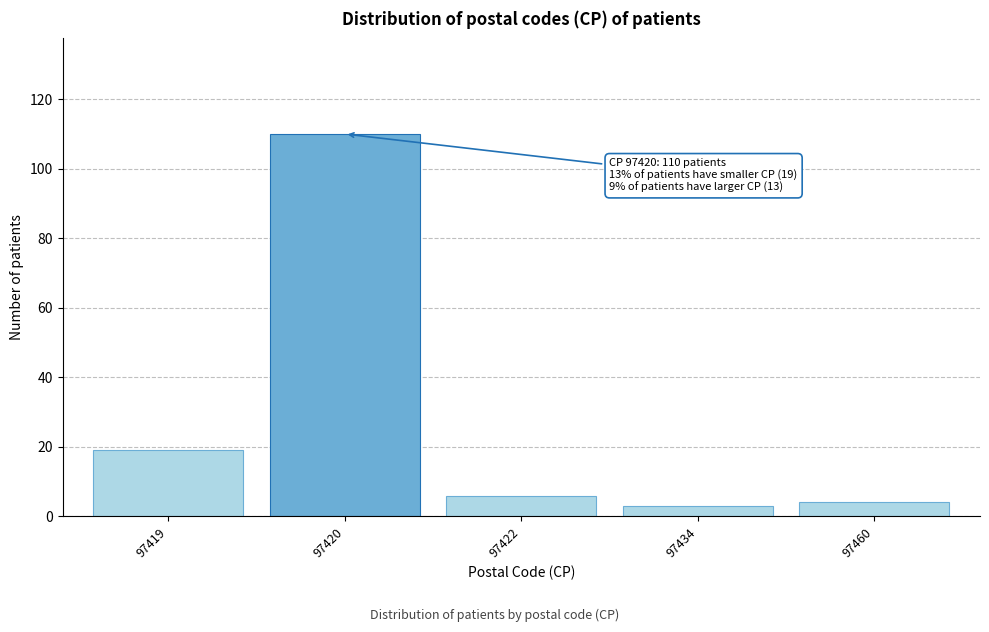

Reading right to left, extract all data points from this chart.

4	3	6	110	19